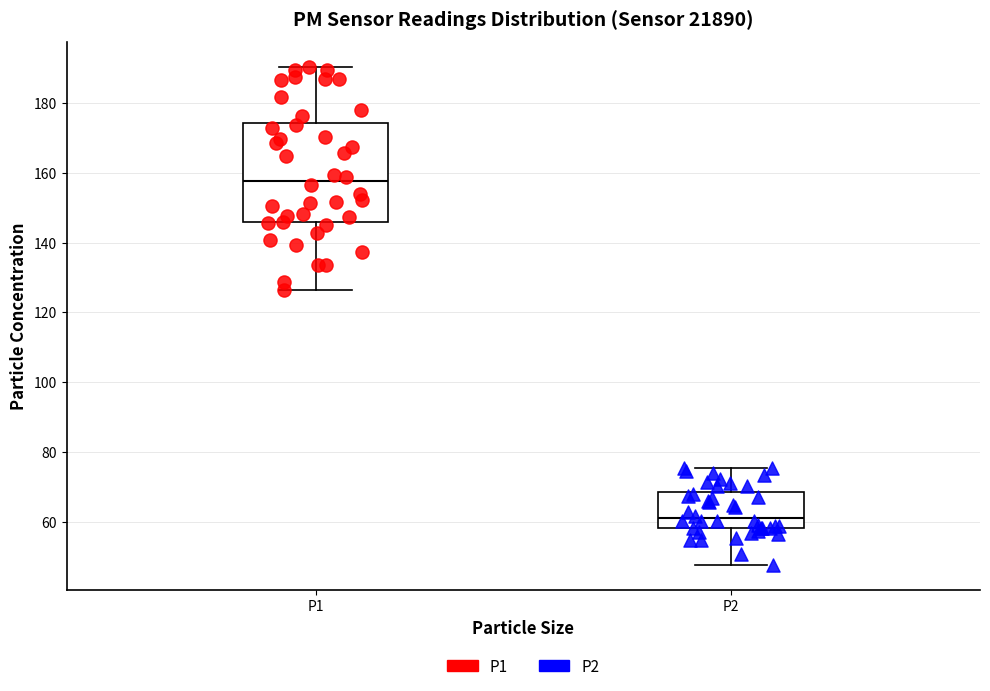

Which box's median line is the lowest?

P2